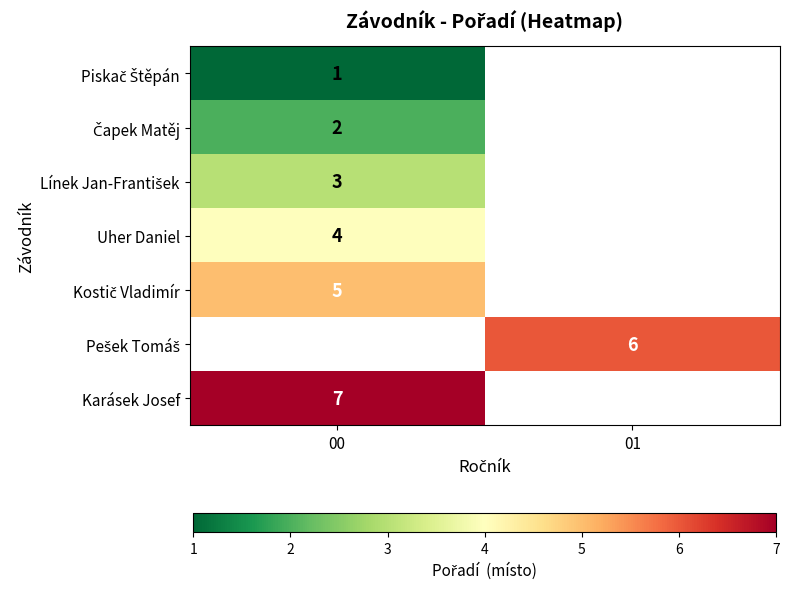

How many series are shown in this chart?

7